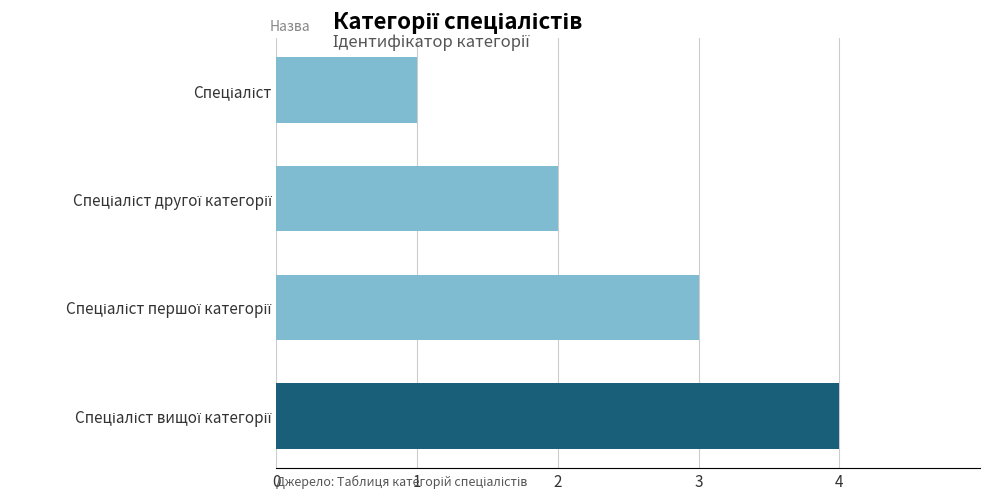

What is the sum of all values?

10